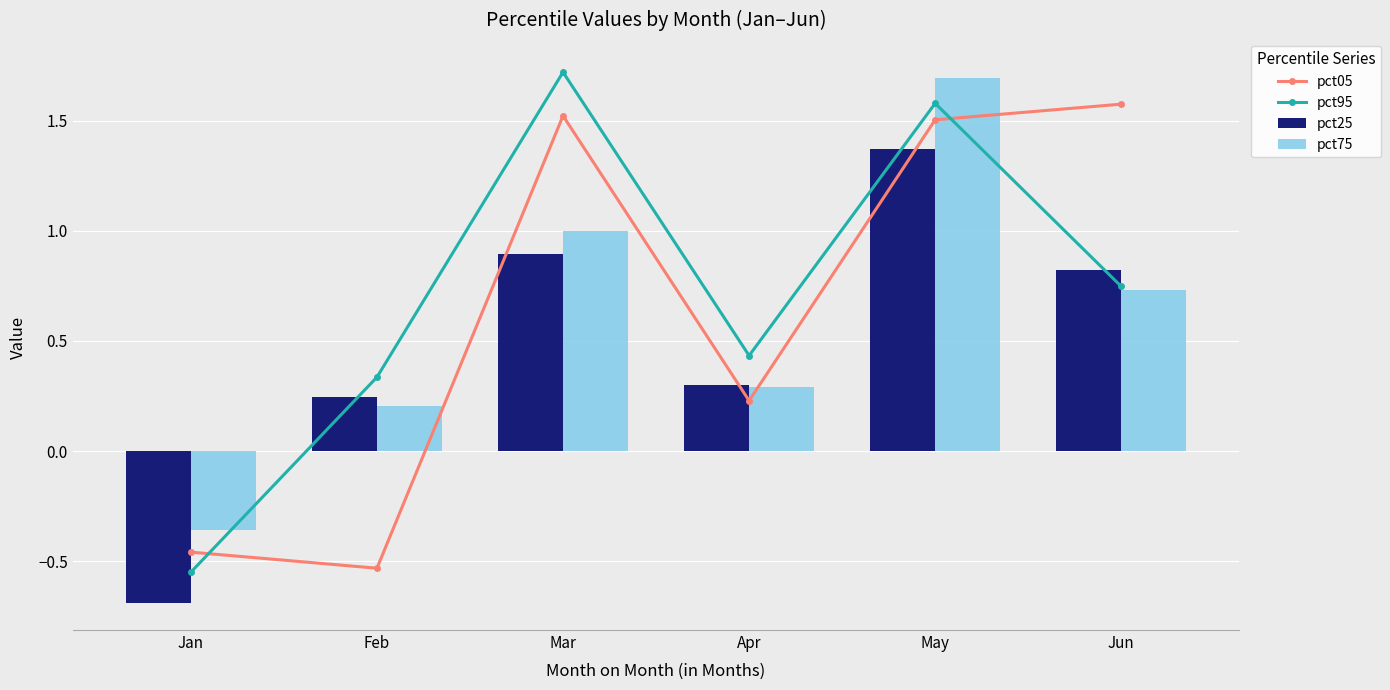

Read the pct75 value at May.

1.7